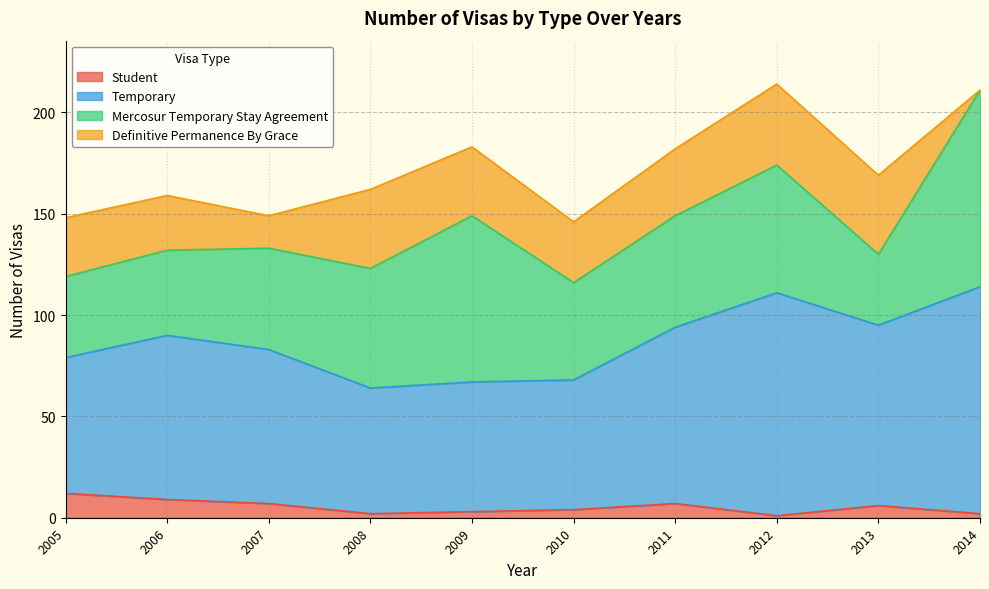

Does the chart have visible grid lines?

Yes